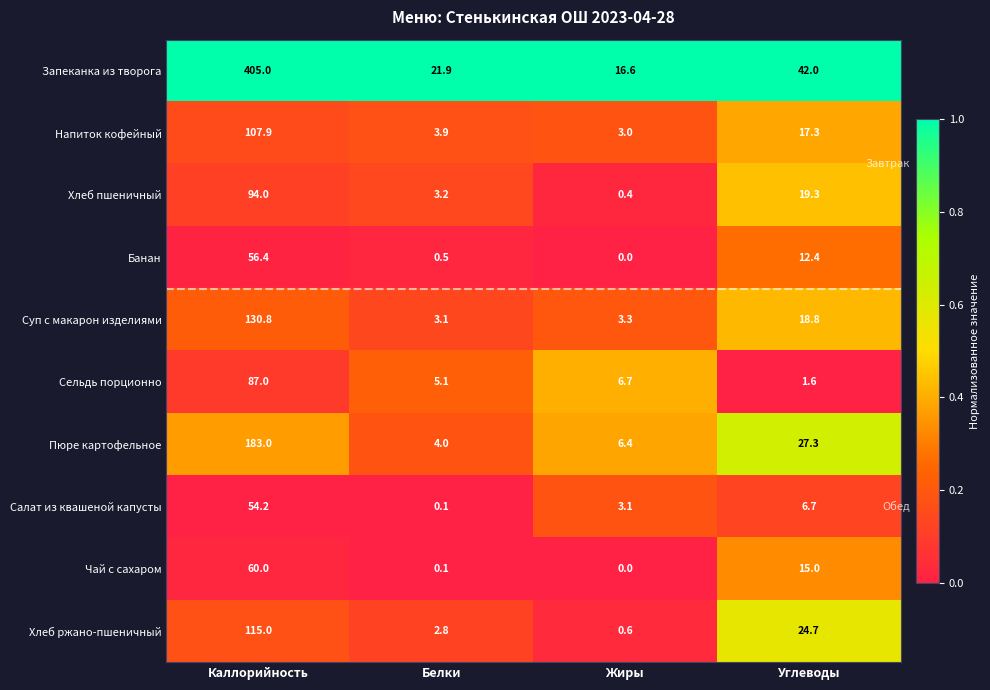

Which category has the lowest value across all series?

Жиры